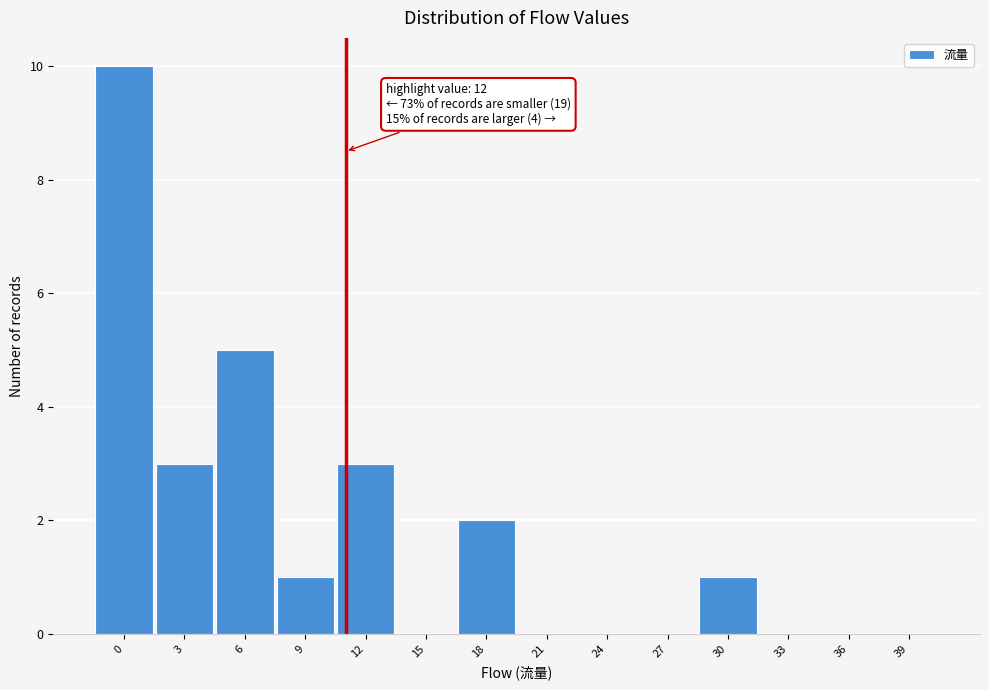

Reading left to right, what are all the values shown in this chart?

0=10	3=3	6=5	9=1	12=3	15=0	18=2	21=0	24=0	27=0	30=1	33=0	36=0	39=0